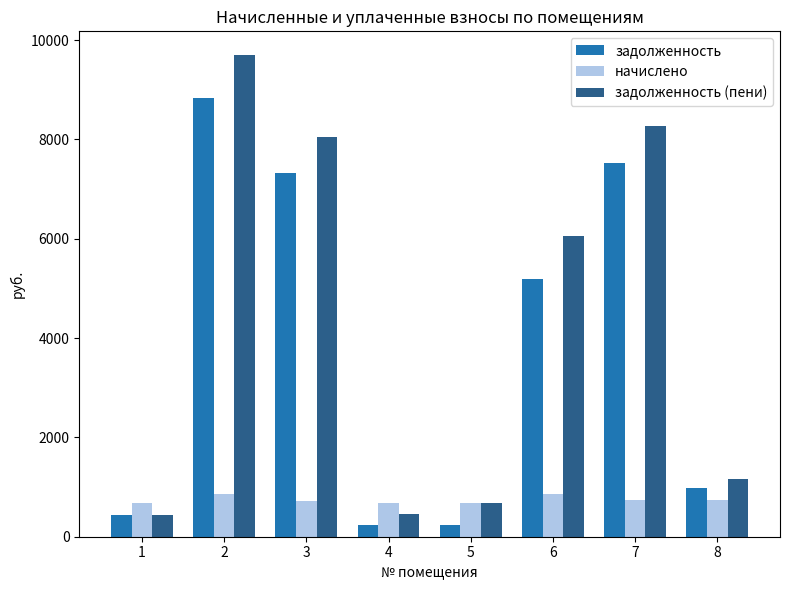

What is the sum of the задолженность values at 1 and 4?

664.3